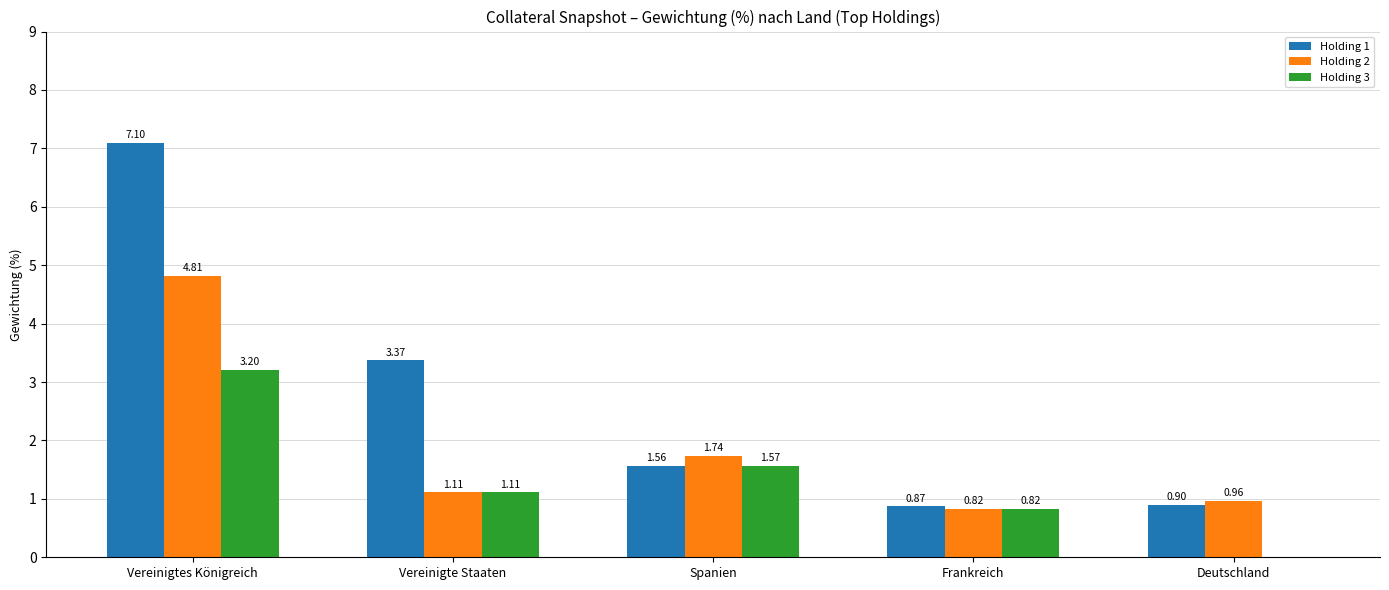

Which category has the highest value across all series?

Vereinigtes Königreich